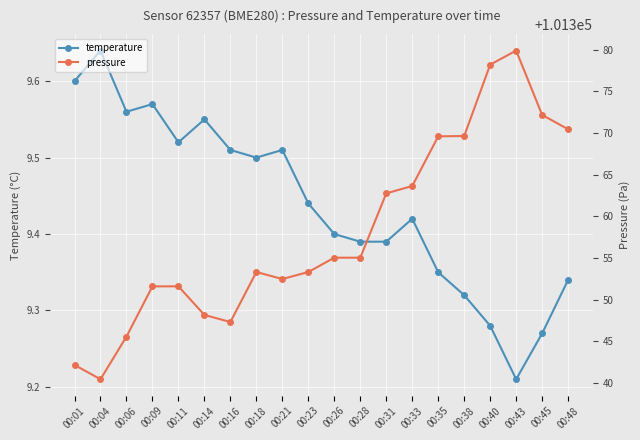

True or false: pressure and temperature intersect in this chart.

False